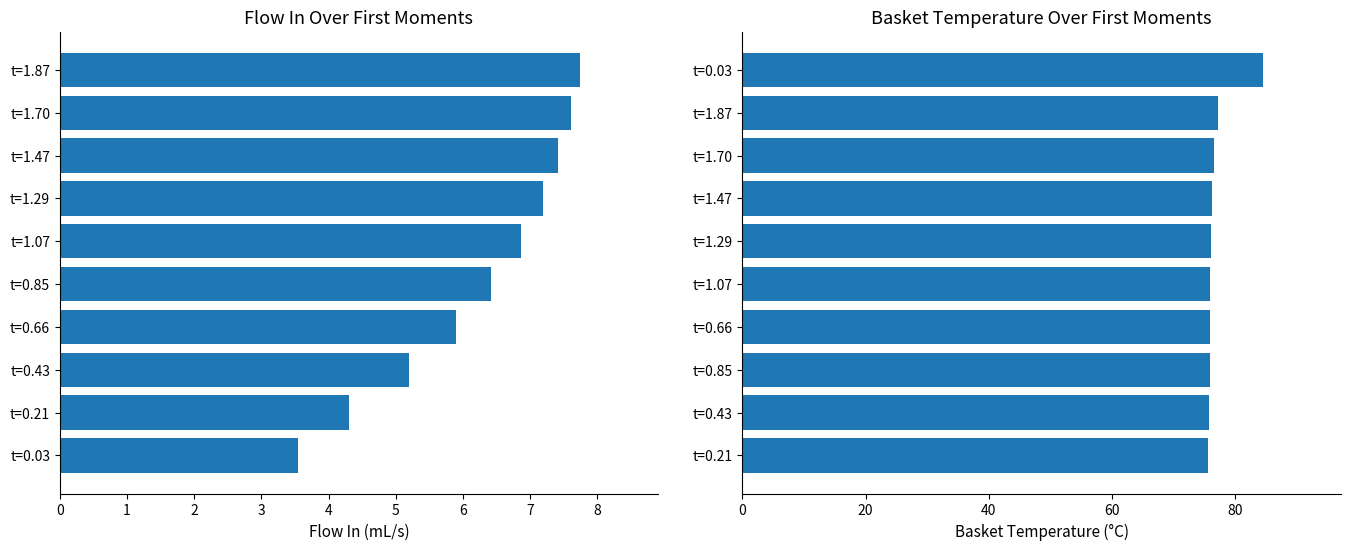

Which has a higher value, t=0.21 or t=1.70?

t=1.70